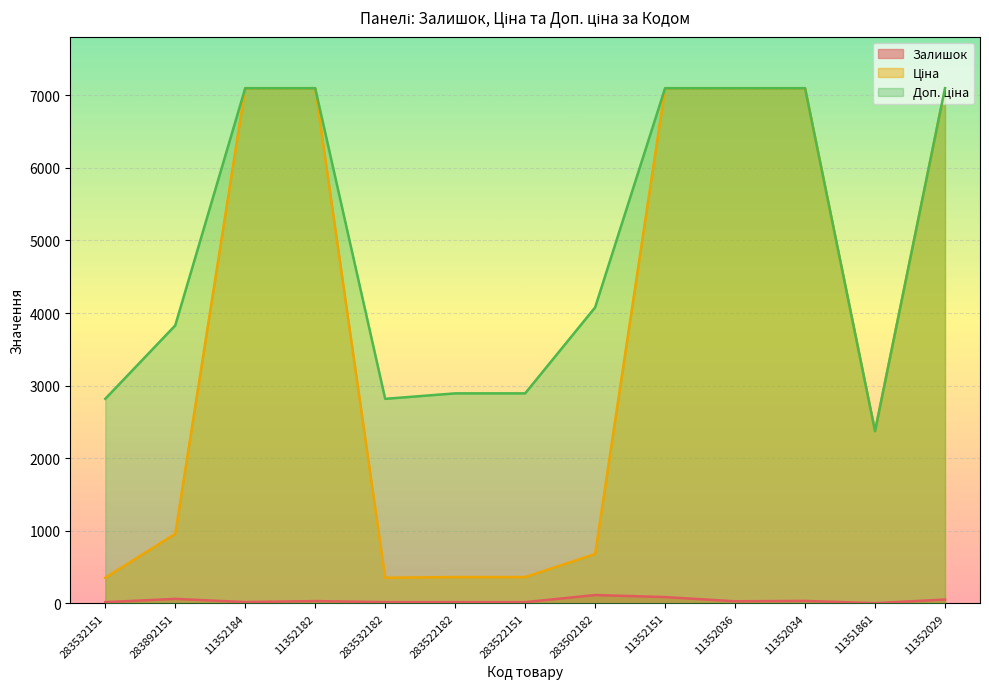

Is the value of Доп. ціна at 11351861 greater than the value of Залишок at 11352034?

Yes